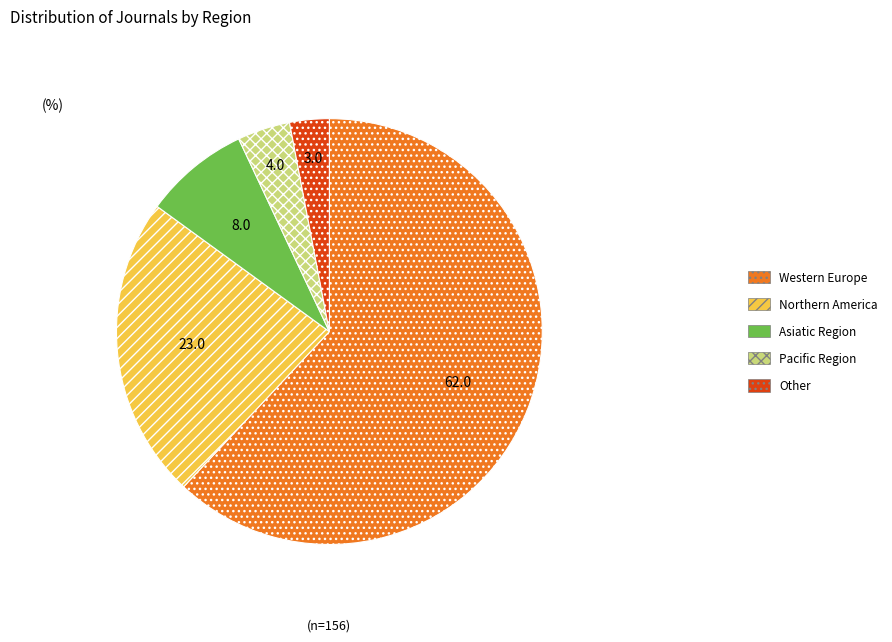

Do Other and Asiatic Region together represent more than half of the pie?

No